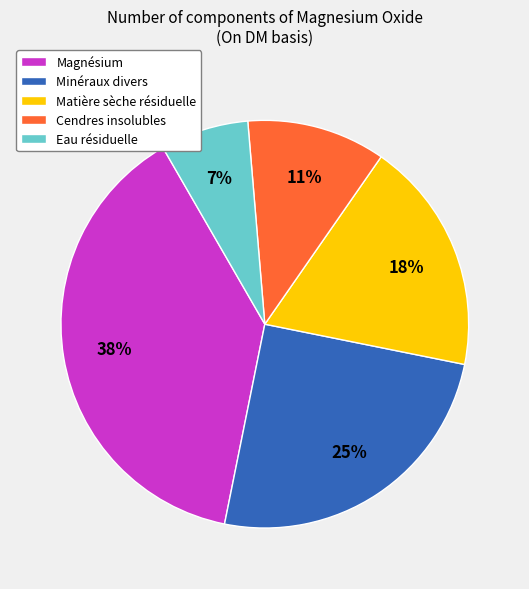

Count the number of slices in the pie.

5